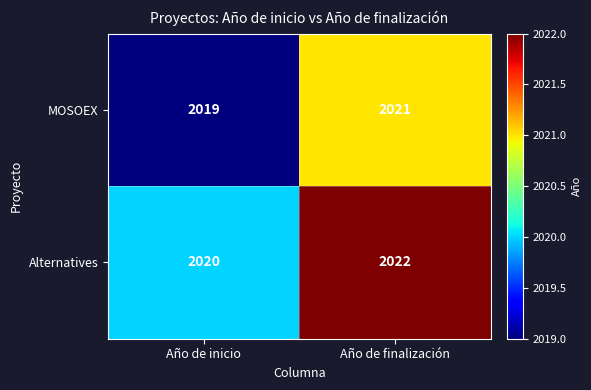

At how many categories does at least one series exceed 2019?

2